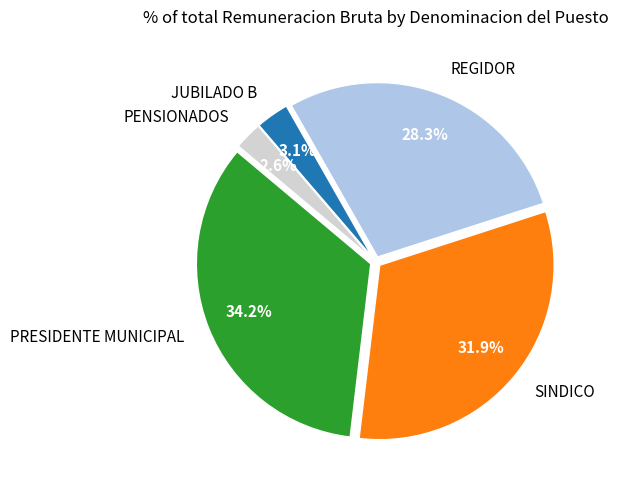

Which has a higher value, SINDICO or PENSIONADOS?

SINDICO